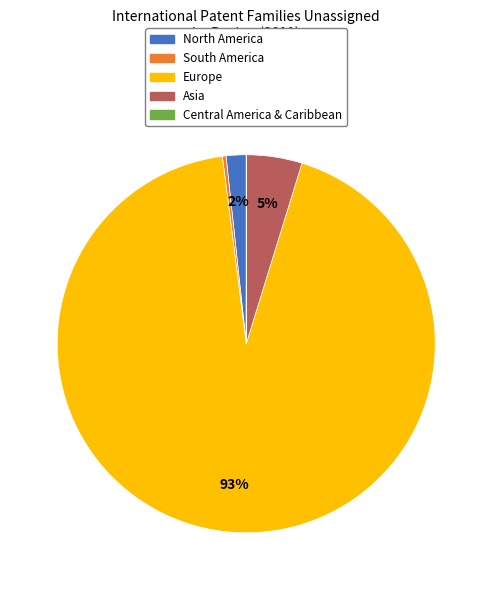

Is there any slice that represents more than half of the pie?

Yes